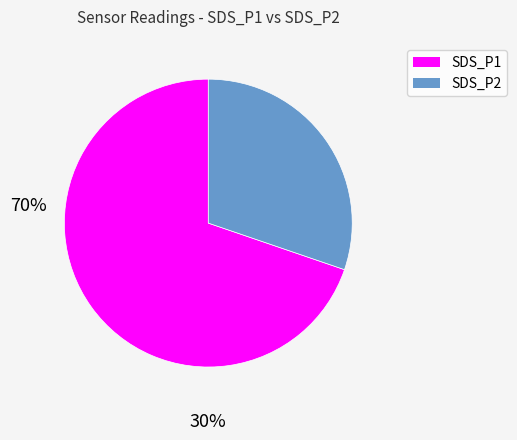

What is the largest slice in the pie chart?

SDS_P1